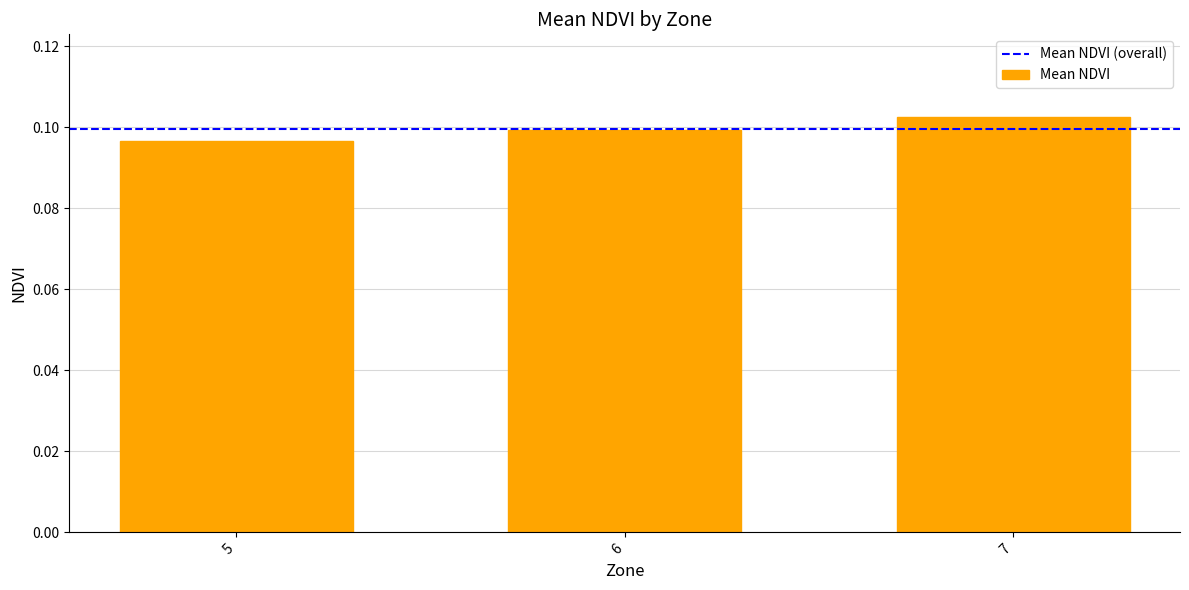

Which has a higher value, 5 or 7?

7